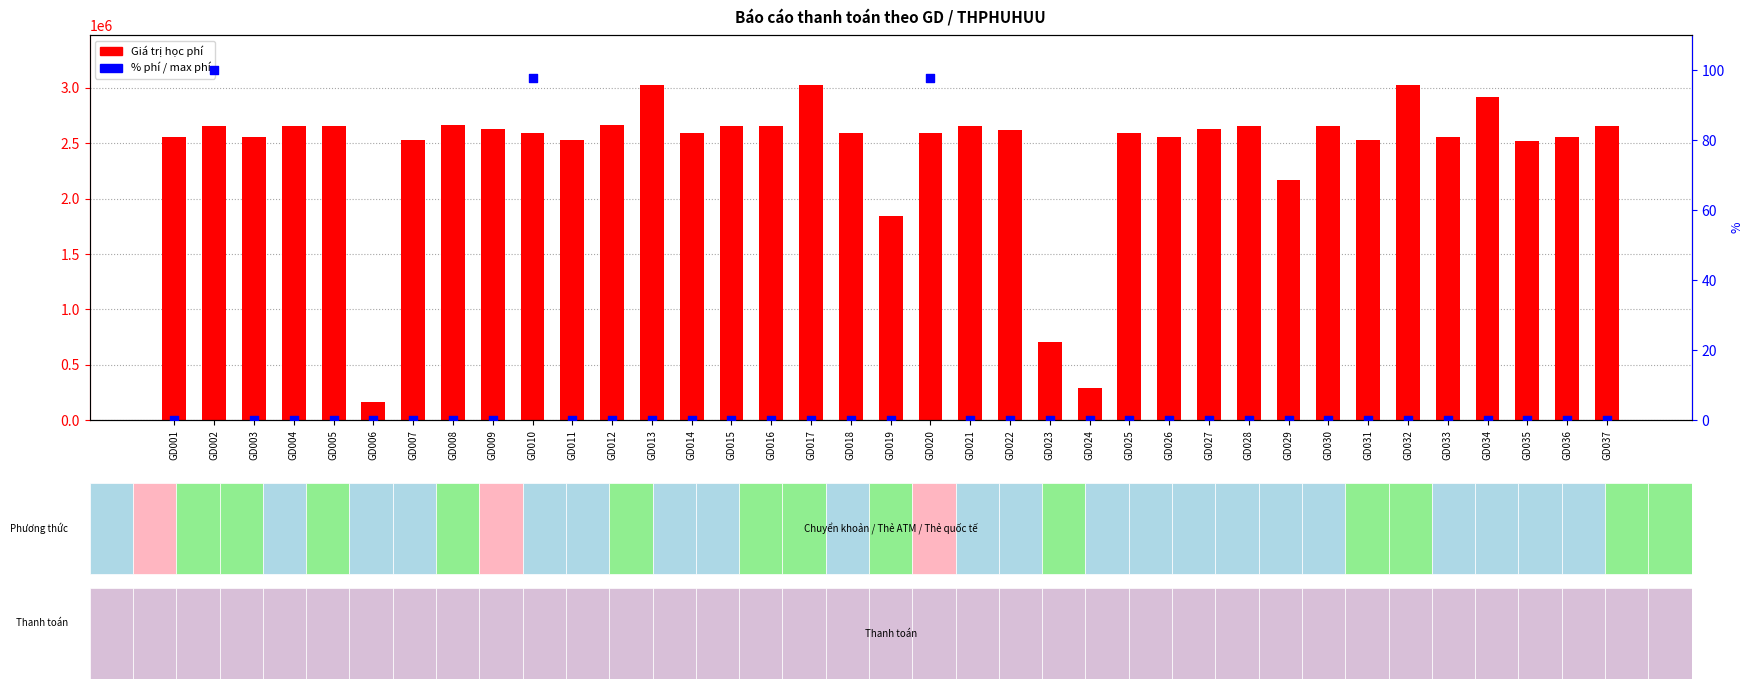

What are all the series names shown in the legend?

Giá trị học phí, % phí / max phí